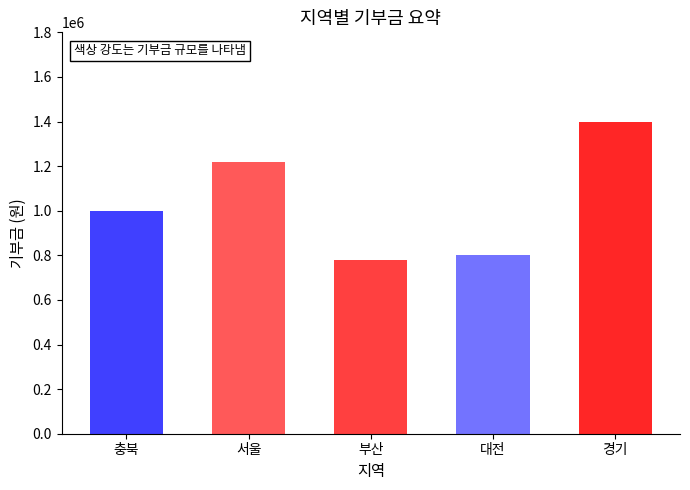

The chart shows a value of 566878 at 서울. True or false?

False